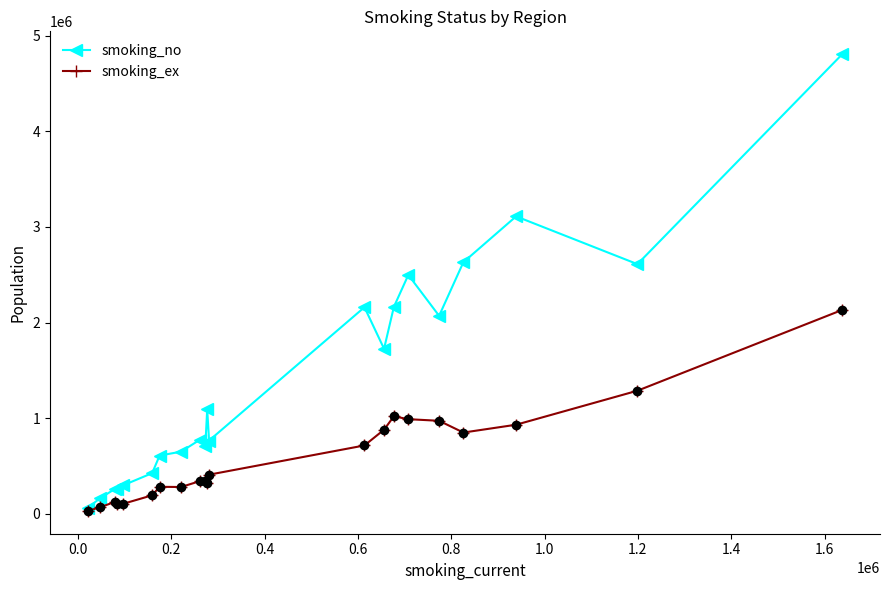

How many lines are shown in the chart?

2